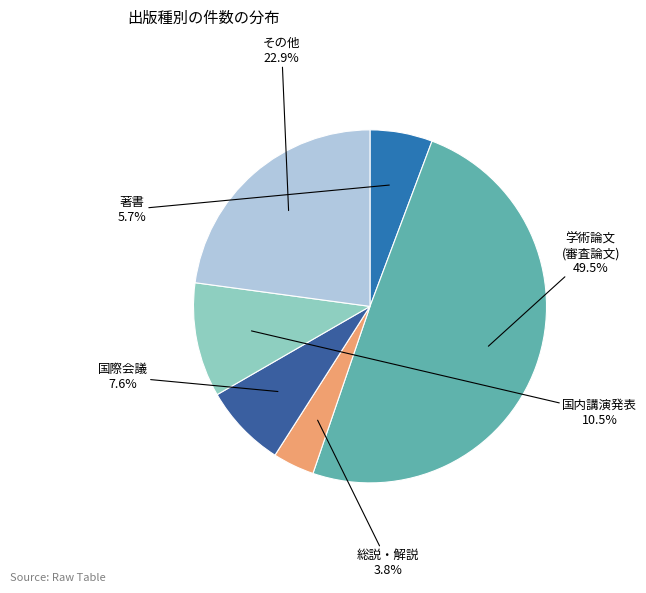

Count the number of slices in the pie.

6